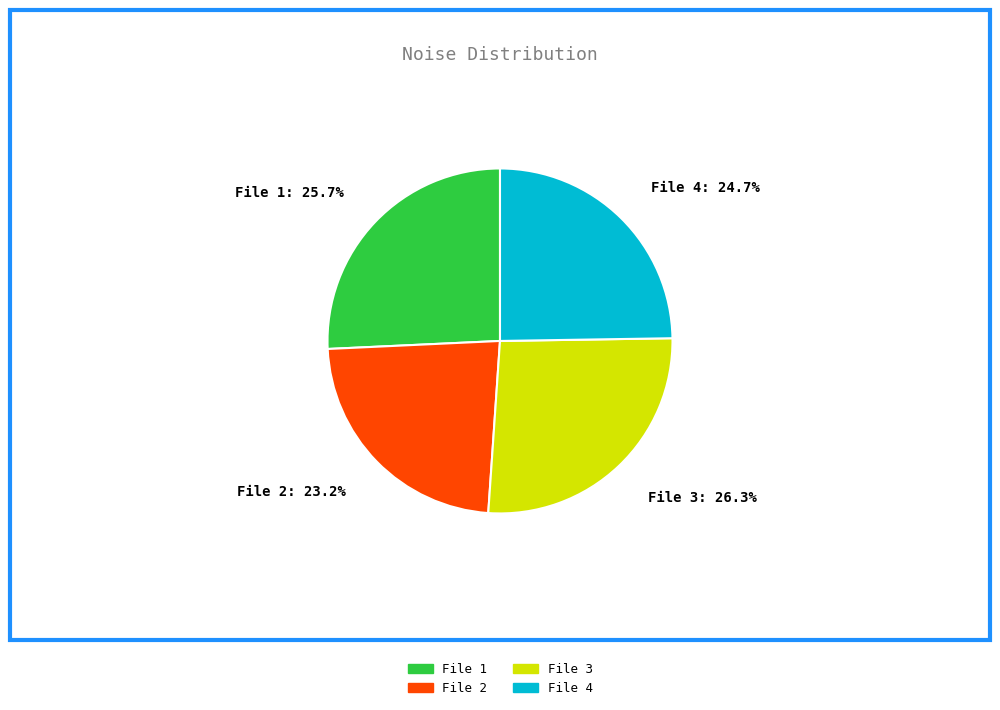

Is there any slice that represents more than half of the pie?

No